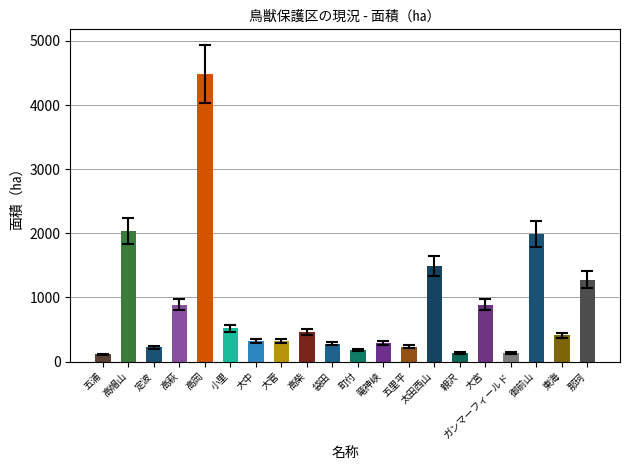

The chart shows a value of 62 at 親沢. True or false?

False